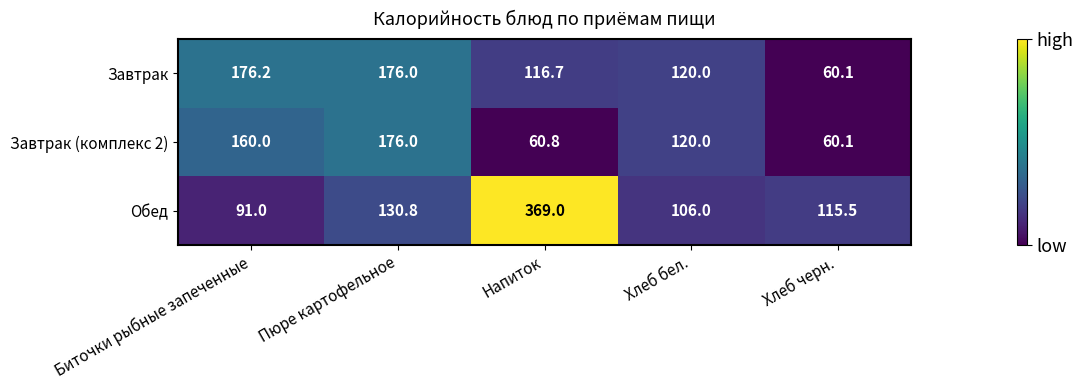

Where does the Обед series first go above 115?

Пюре картофельное